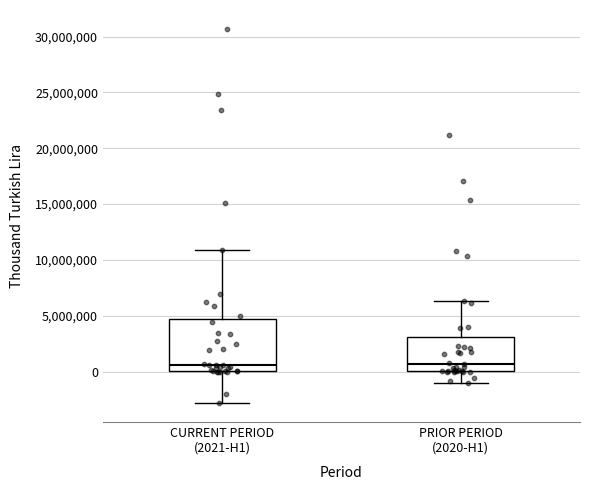

Which box is the tallest, from its lower edge to its upper edge?

CURRENT PERIOD (2021-H1)